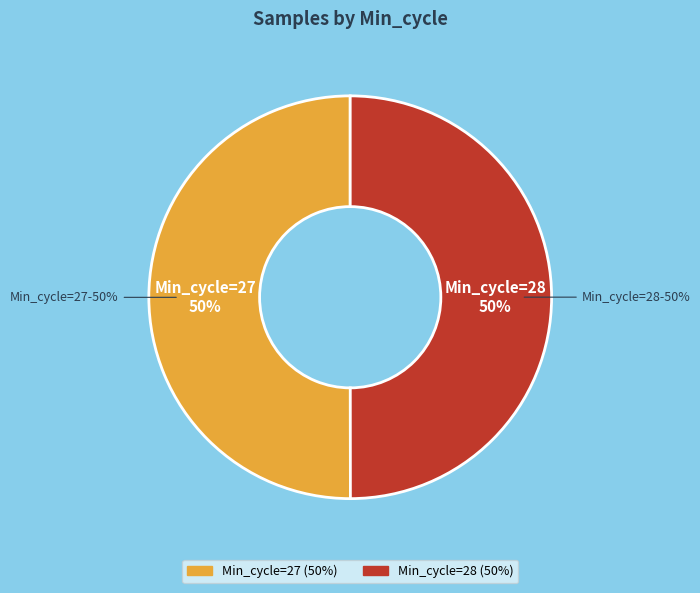

Which category has the biggest portion of the pie?

27